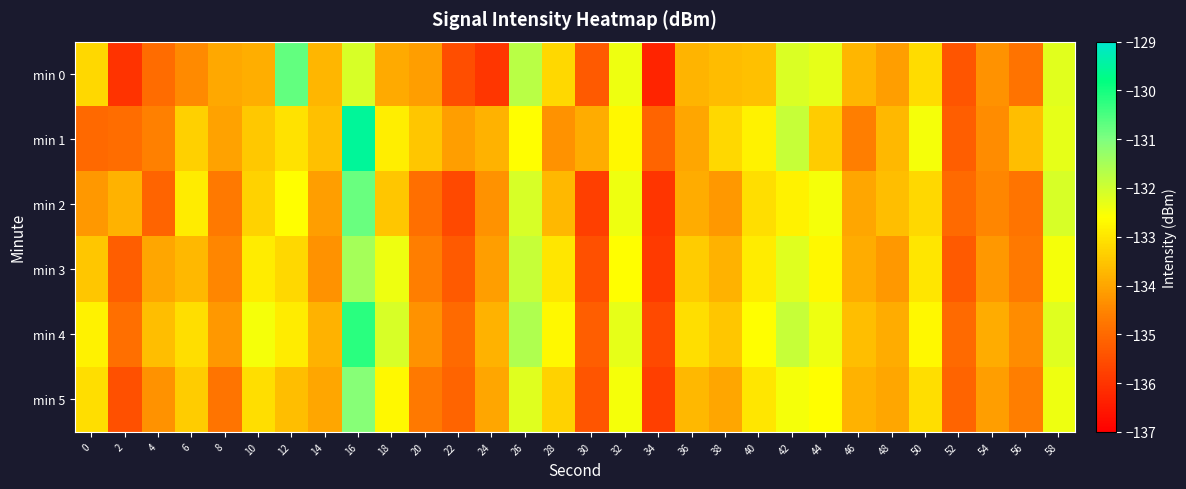

Reading left to right, extract all data points from this chart.

min 0: 0=-133.2	2=-136.0	4=-135.0	6=-134.4	8=-133.9	10=-133.9	12=-130.7	14=-133.7	16=-132.1	18=-133.9	20=-134.1	22=-135.5	24=-135.9	26=-131.7	28=-133.2	30=-135.3	32=-132.4	34=-136.3	36=-133.8	38=-133.6	40=-133.6	42=-132.2	44=-132.3	46=-133.7	48=-134.1	50=-133.1	52=-135.4	54=-134.3	56=-134.8	58=-132.2
min 1: 0=-135.0	2=-134.9	4=-134.6	6=-133.3	8=-134.0	10=-133.4	12=-133.0	14=-133.6	16=-129.6	18=-132.9	20=-133.5	22=-134.1	24=-133.8	26=-132.6	28=-134.3	30=-133.9	32=-132.7	34=-135.1	36=-134.0	38=-133.2	40=-132.8	42=-131.9	44=-133.4	46=-134.6	48=-133.7	50=-132.5	52=-135.2	54=-134.4	56=-133.6	58=-132.3
min 2: 0=-134.2	2=-133.8	4=-135.1	6=-132.9	8=-134.7	10=-133.3	12=-132.6	14=-134.1	16=-130.8	18=-133.5	20=-134.9	22=-135.6	24=-134.3	26=-132.1	28=-133.7	30=-135.8	32=-132.4	34=-136.0	36=-133.9	38=-134.2	40=-133.1	42=-132.8	44=-132.5	46=-134.0	48=-133.6	50=-133.2	52=-135.0	54=-134.5	56=-134.8	58=-132.1
min 3: 0=-133.5	2=-135.2	4=-134.0	6=-133.7	8=-134.5	10=-132.9	12=-133.2	14=-134.3	16=-131.5	18=-132.4	20=-134.6	22=-135.3	24=-134.1	26=-131.9	28=-133.0	30=-135.5	32=-132.6	34=-135.9	36=-133.4	38=-133.8	40=-132.9	42=-132.2	44=-132.7	46=-133.9	48=-134.2	50=-133.0	52=-135.3	54=-134.2	56=-134.7	58=-132.5
min 4: 0=-132.8	2=-134.9	4=-133.6	6=-133.1	8=-134.2	10=-132.5	12=-132.9	14=-133.8	16=-130.2	18=-132.1	20=-134.3	22=-135.0	24=-133.8	26=-131.6	28=-132.7	30=-135.2	32=-132.3	34=-135.6	36=-133.1	38=-133.5	40=-132.6	42=-131.9	44=-132.4	46=-133.6	48=-133.9	50=-132.7	52=-135.0	54=-133.9	56=-134.4	58=-132.2
min 5: 0=-133.1	2=-135.5	4=-134.3	6=-133.4	8=-134.8	10=-133.1	12=-133.6	14=-134.0	16=-131.1	18=-132.7	20=-134.7	22=-135.1	24=-134.0	26=-132.2	28=-133.3	30=-135.4	32=-132.5	34=-135.8	36=-133.7	38=-134.0	40=-133.0	42=-132.5	44=-132.6	46=-133.8	48=-134.0	50=-133.1	52=-135.1	54=-134.1	56=-134.6	58=-132.4